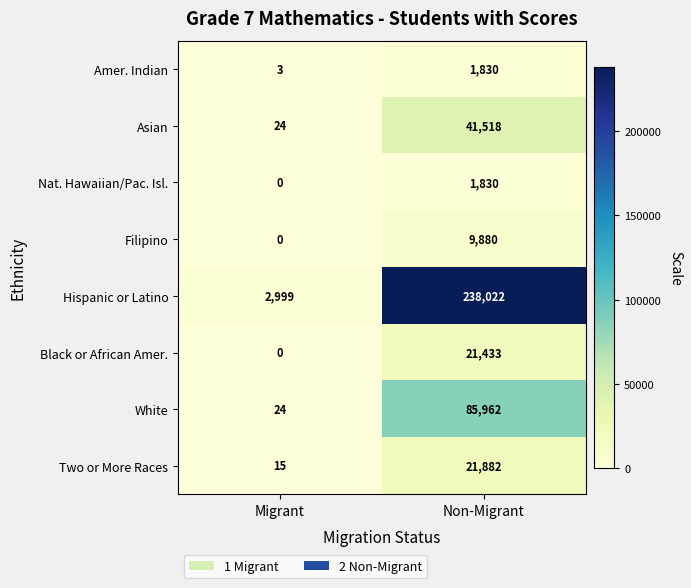

What is the maximum value shown in the chart?

238022